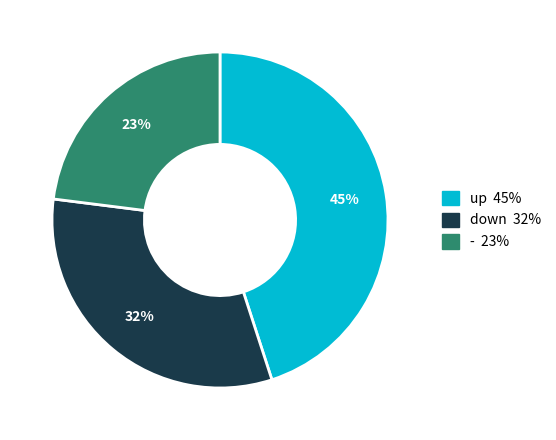

What percentage is the - slice, to the nearest percent?

23%